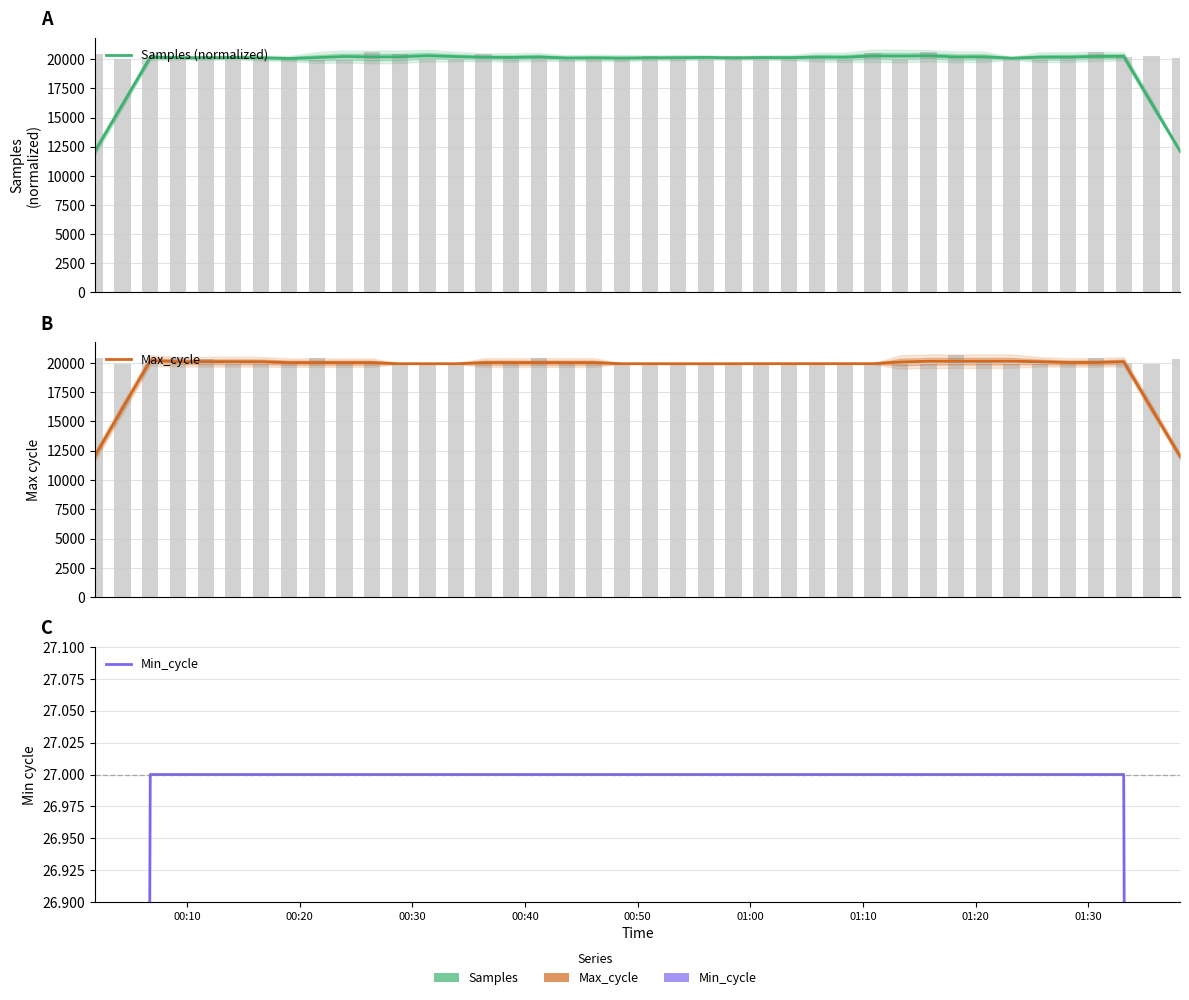

True or false: Max_cycle has a value of 8420.2 at 19.

False